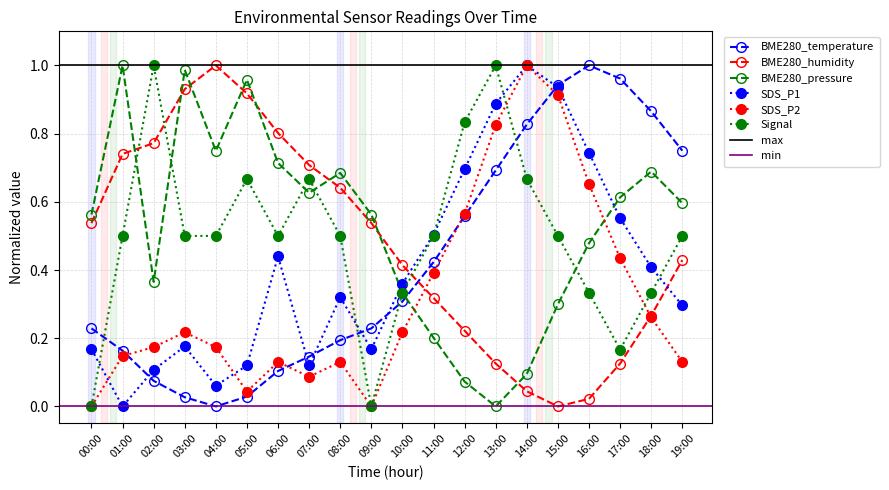

Count the number of categories in the chart.

20